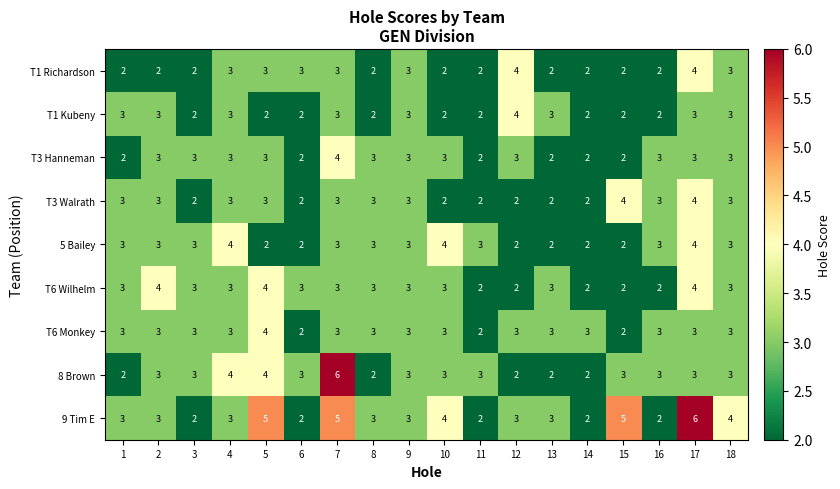

How many values in the 8 Brown series are below 3?

5